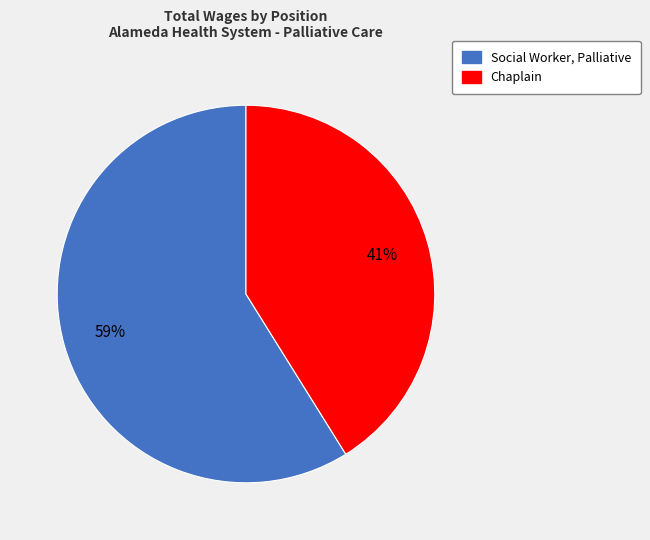

Approximately how many times larger is the value at Chaplain compared to Social Worker, Palliative?

0.7